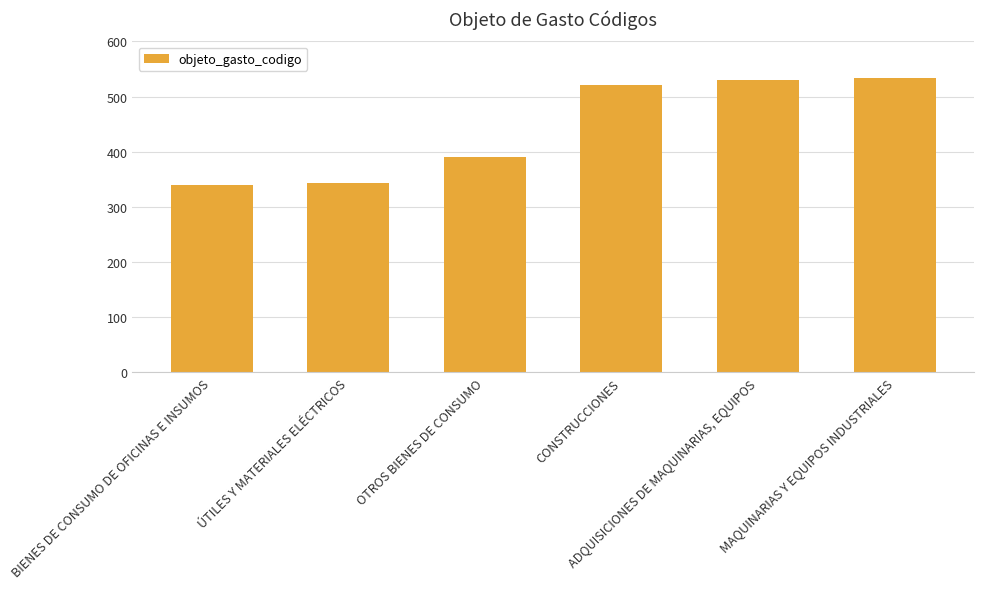

What is the smallest value displayed?

340